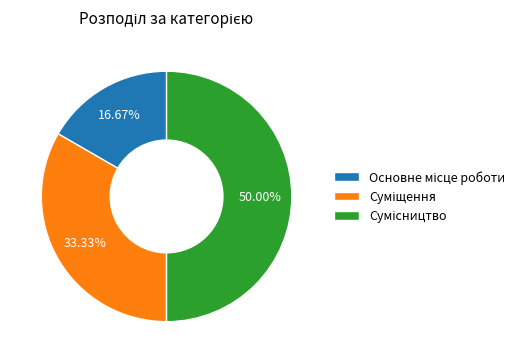

Is it true that Сумісництво is 50% of the pie?

True